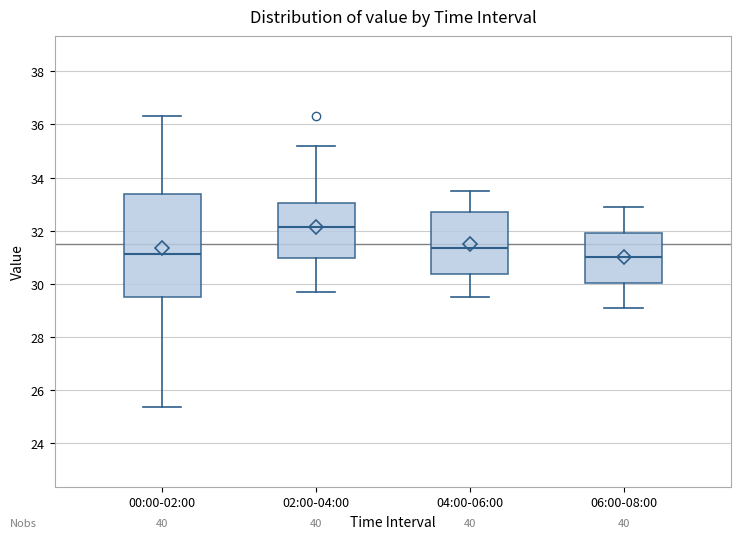

Reading left to right, read every box against the y-axis: the position of its median line, the range the box covers, and the ends of its whiskers. The values are not printed on the chart, so give them approximately, as read against the axis.

00:00-02:00: median 31.2, box 29.4 to 33.4, whiskers 25.4 to 36.4
02:00-04:00: median 32.2, box 31.0 to 33.0, whiskers 29.8 to 35.2
04:00-06:00: median 31.4, box 30.4 to 32.8, whiskers 29.6 to 33.6
06:00-08:00: median 31.0, box 30.0 to 32.0, whiskers 29.2 to 33.0